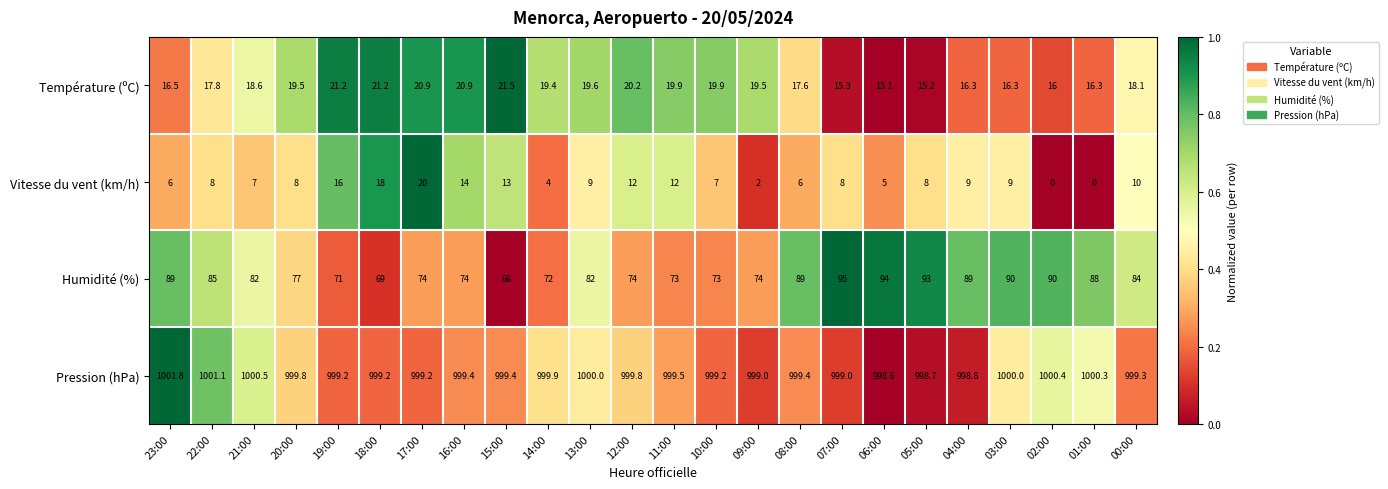

What is the sum of all Vitesse du vent (km/h) values?

211.0